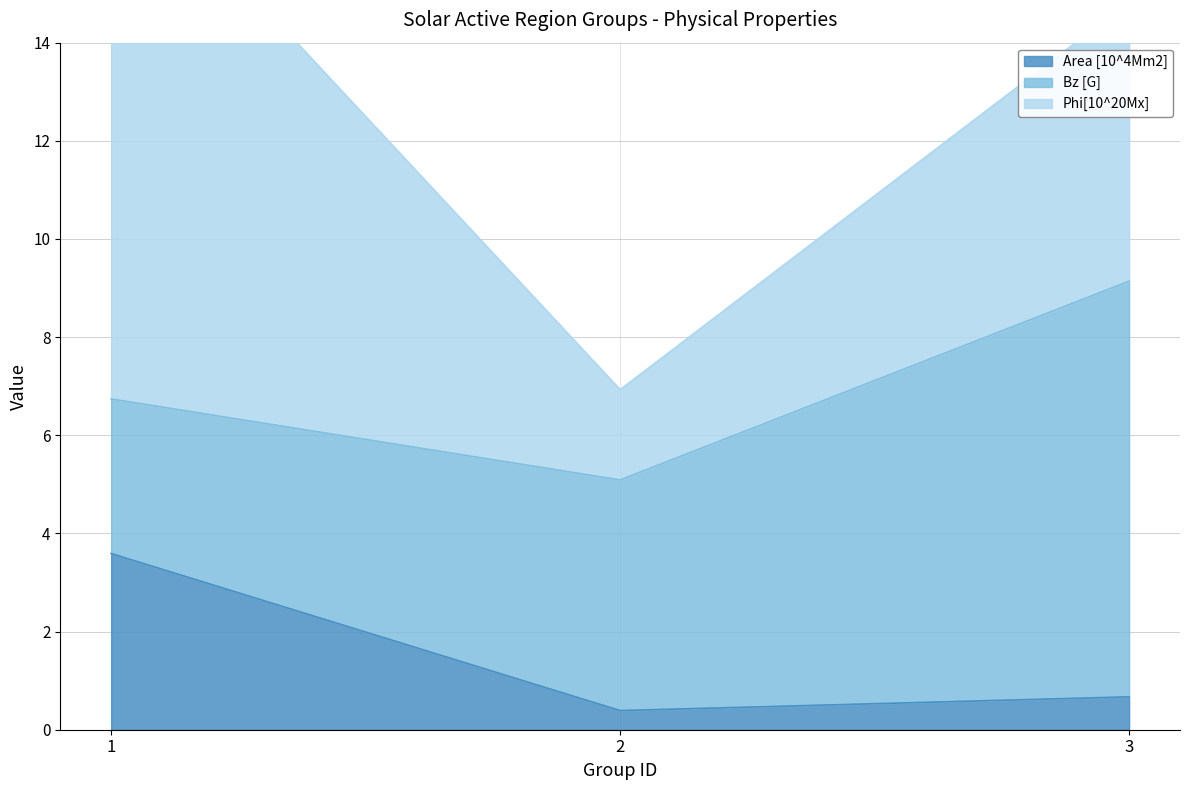

At how many categories does at least one series exceed 5?

2